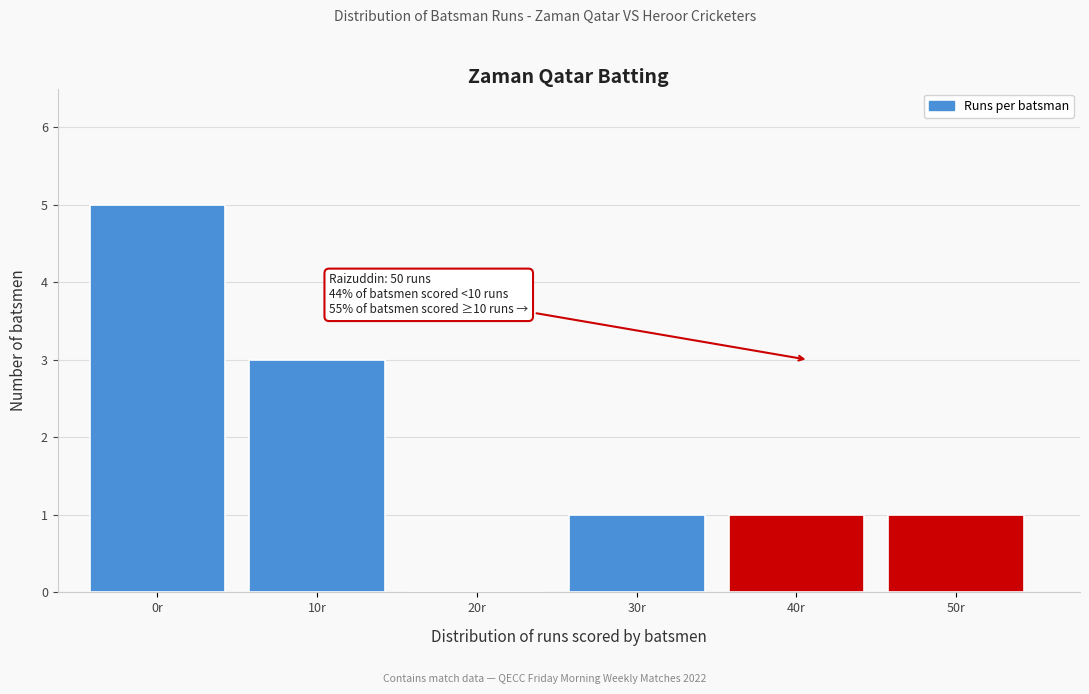

Reading left to right, what are all the values shown in this chart?

0r=5	10r=3	20r=0	30r=1	40r=1	50r=1